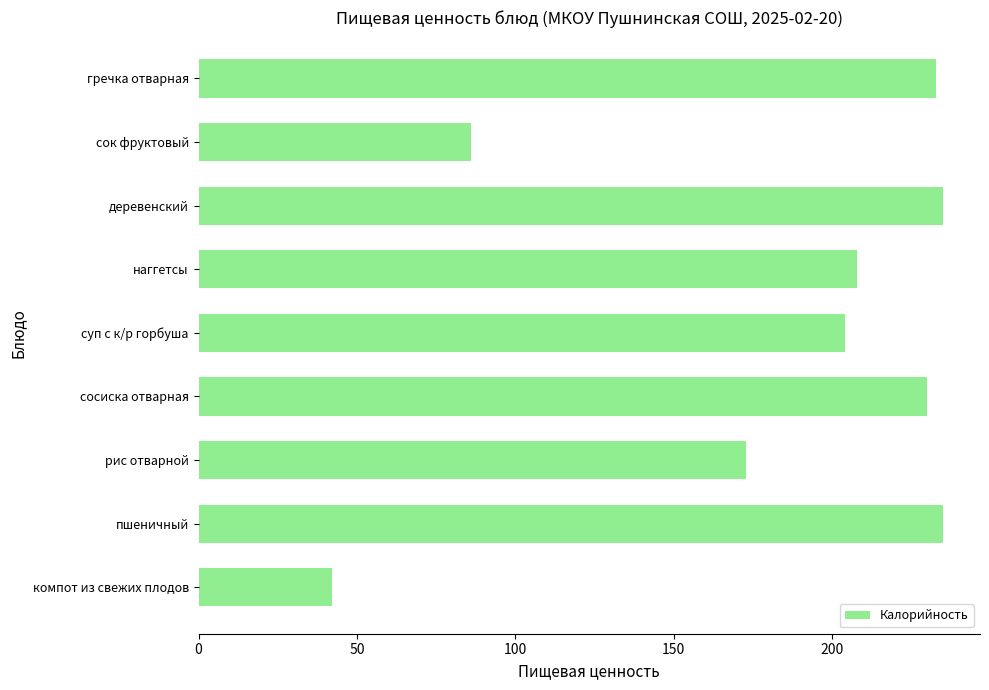

What is the difference between the maximum and minimum values?

193